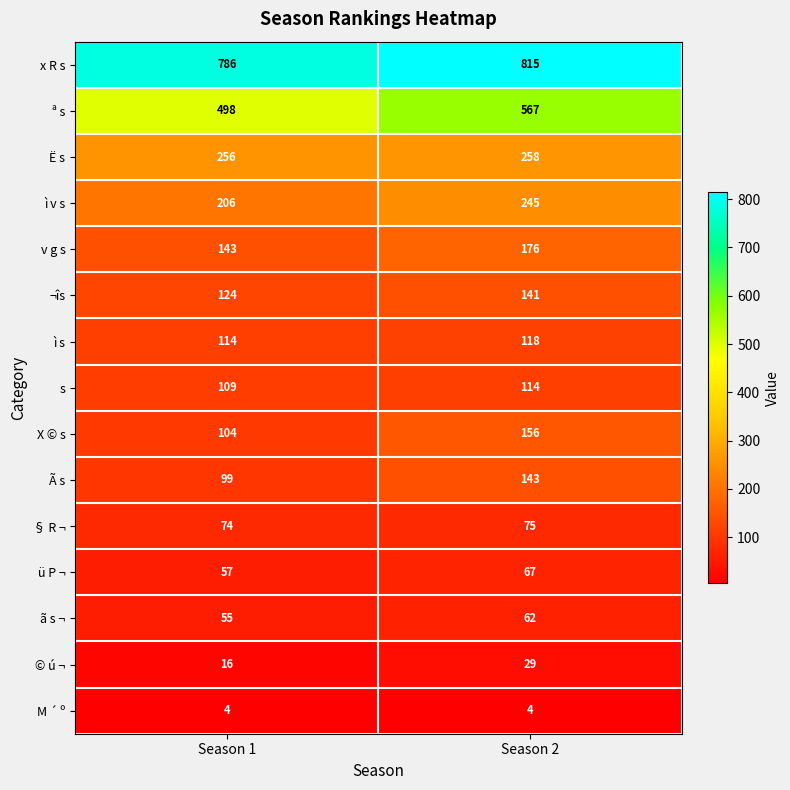

At which category does the chart reach its peak across all series?

Season 2